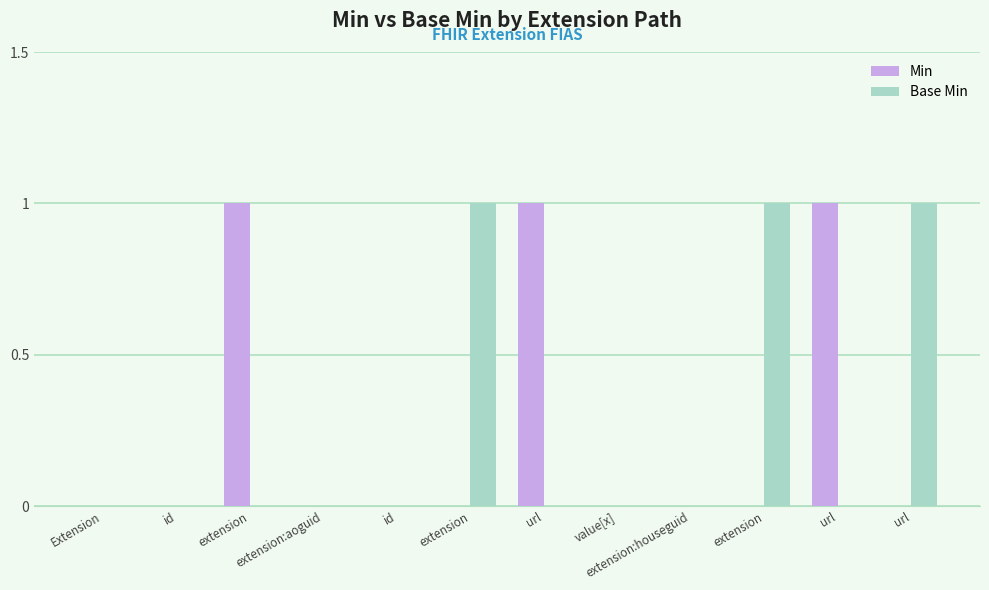

Are the bars horizontal?

No